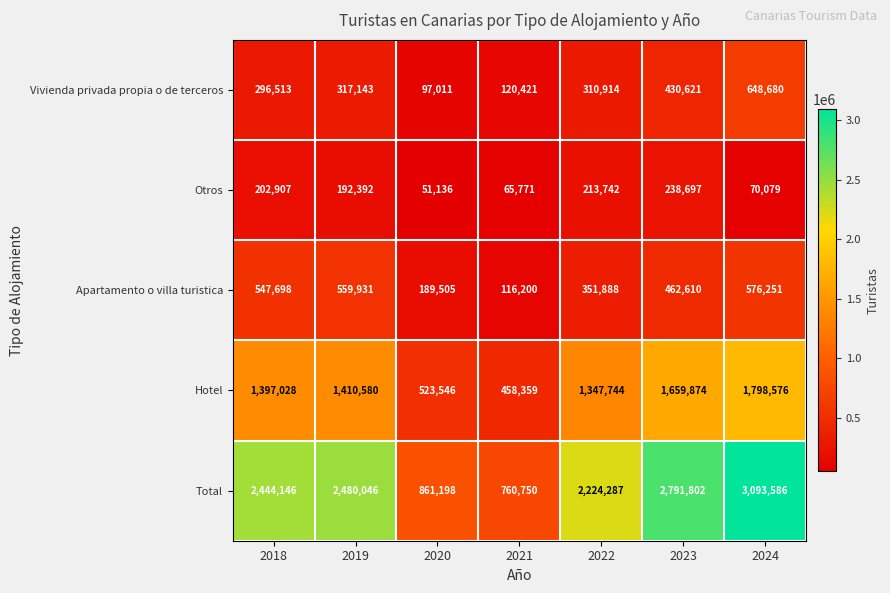

What is the total value across all series at 2024?

6187172